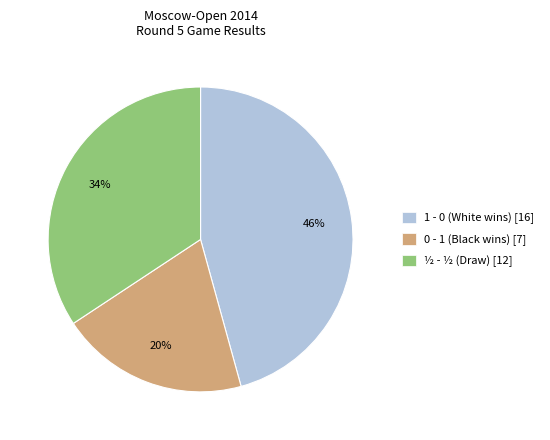

Is 0 - 1 the majority of the pie?

No